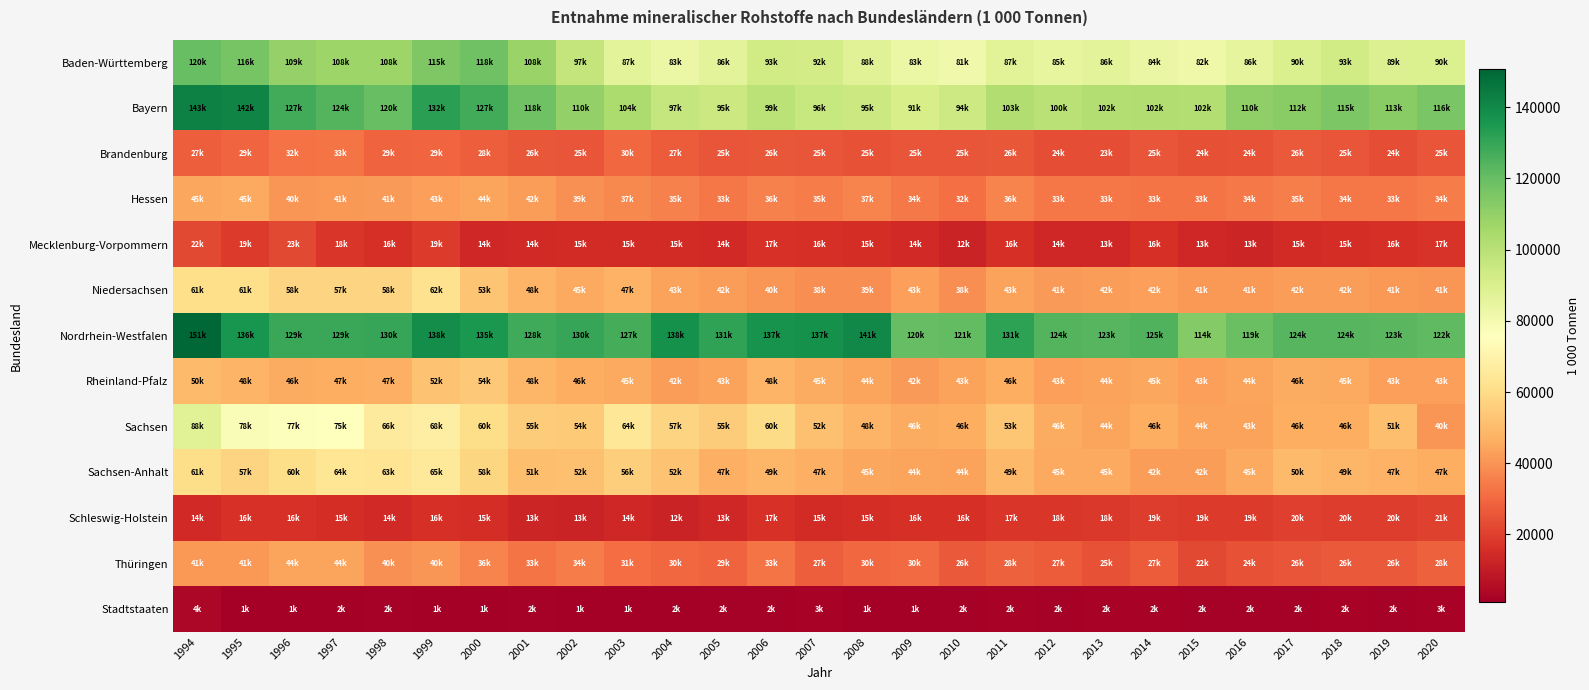

What is the total value across all series at 2000?

743773.5